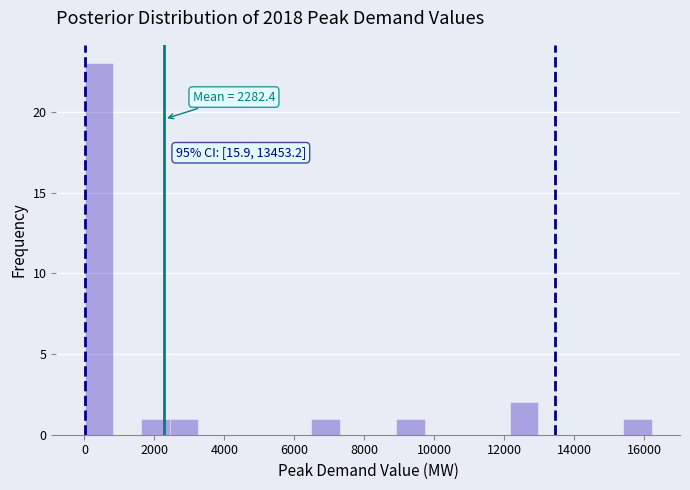

Over which range of the x-axis is the bar tallest?

0 to 800